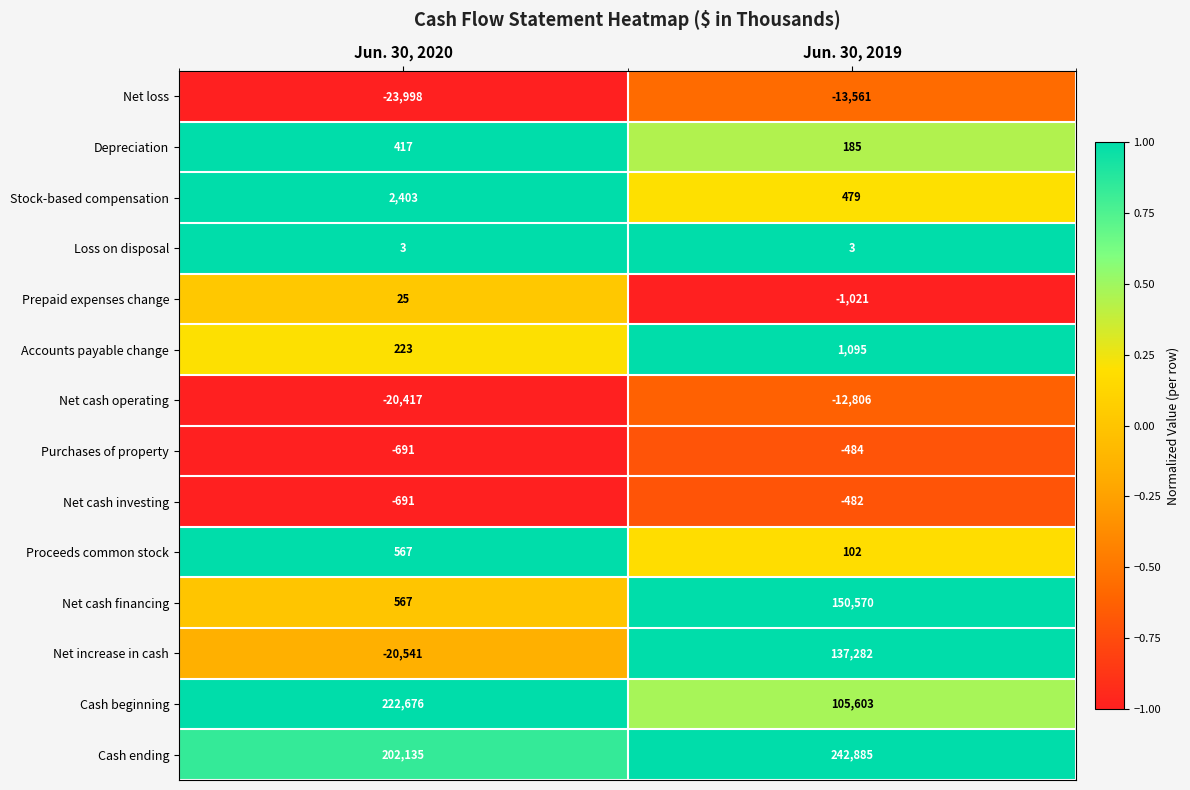

At which category is the sum across all series the highest?

Jun. 30, 2019